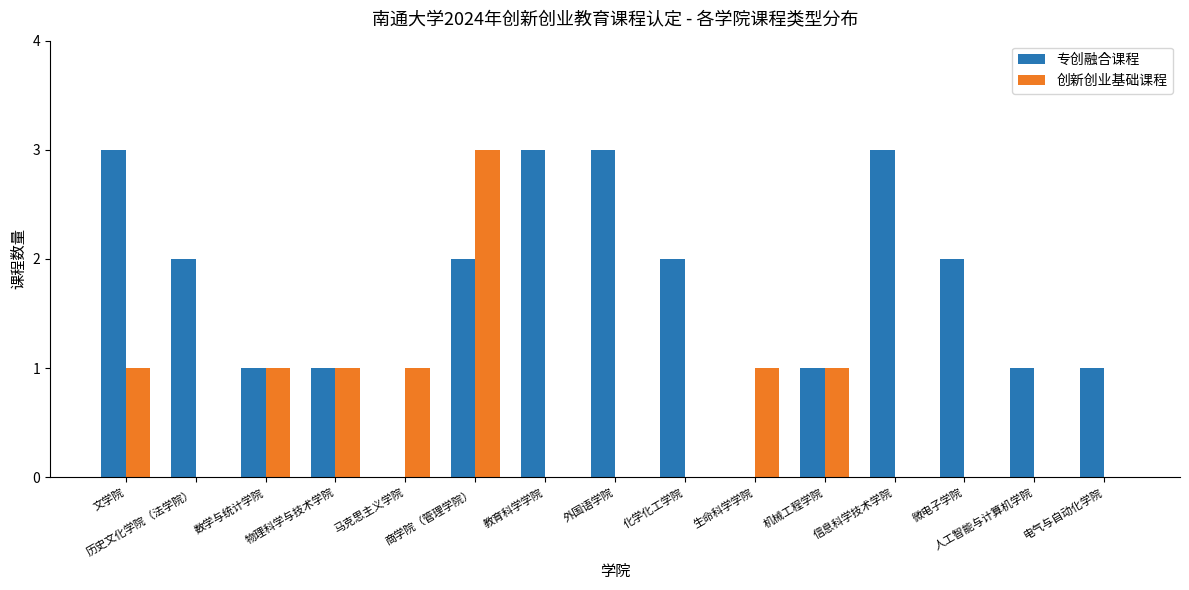

Reading right to left, list all the values displayed in this chart.

专创融合课程: 1	1	2	3	1	0	2	3	3	2	0	1	1	2	3
创新创业基础课程: 0	0	0	0	1	1	0	0	0	3	1	1	1	0	1